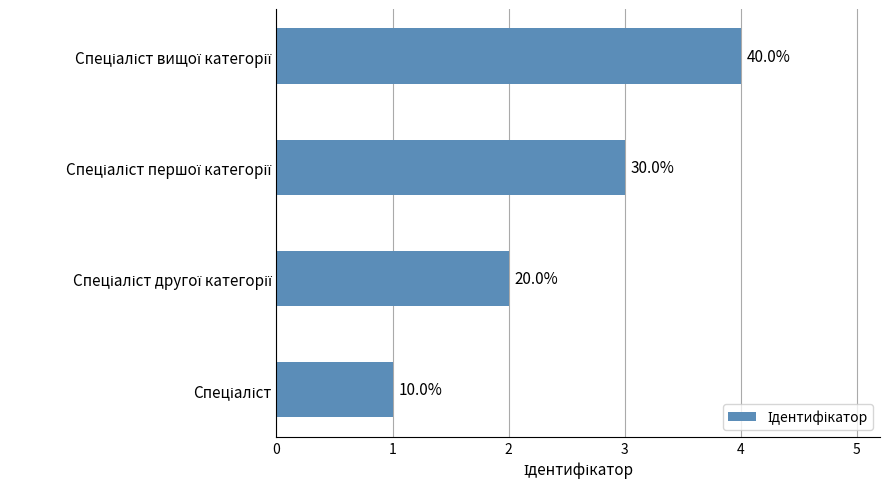

How many bars are there in total?

4